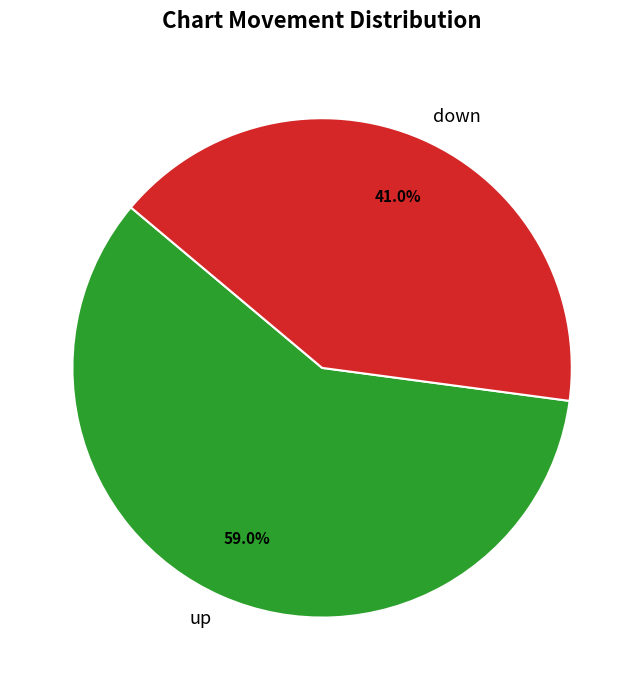

How many slices are in this pie chart?

2